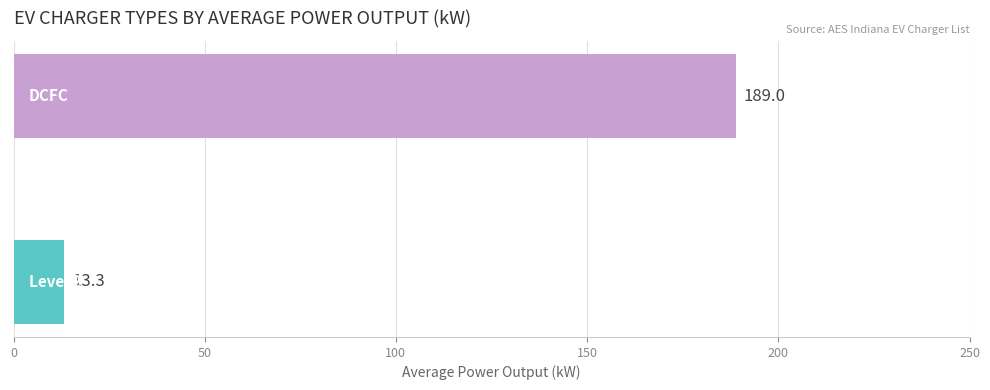

How many bars are there in total?

2